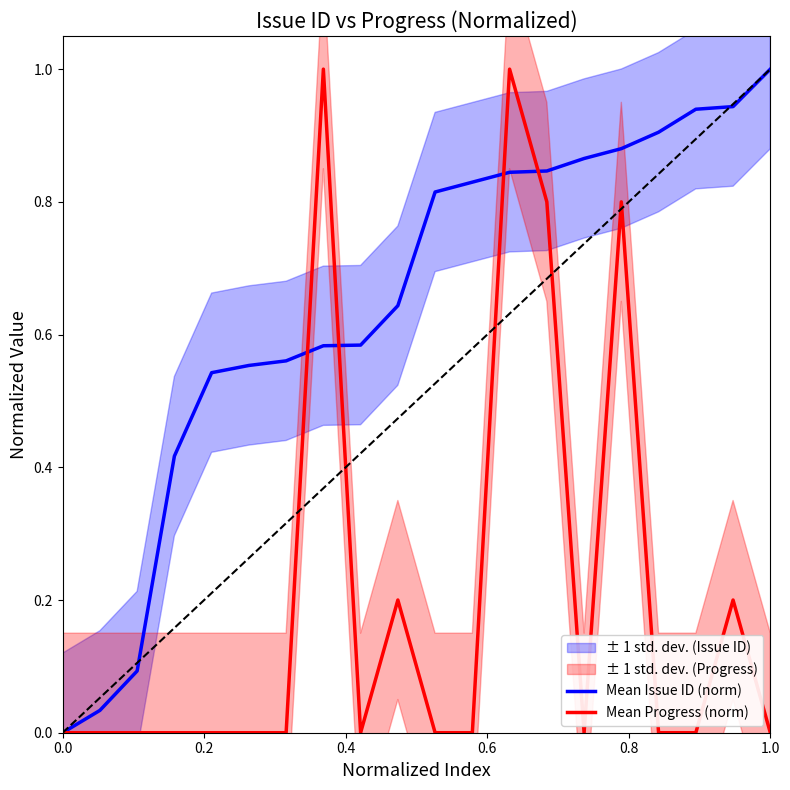

Which category has the highest value in the Mean Issue ID (norm) series?

1.0